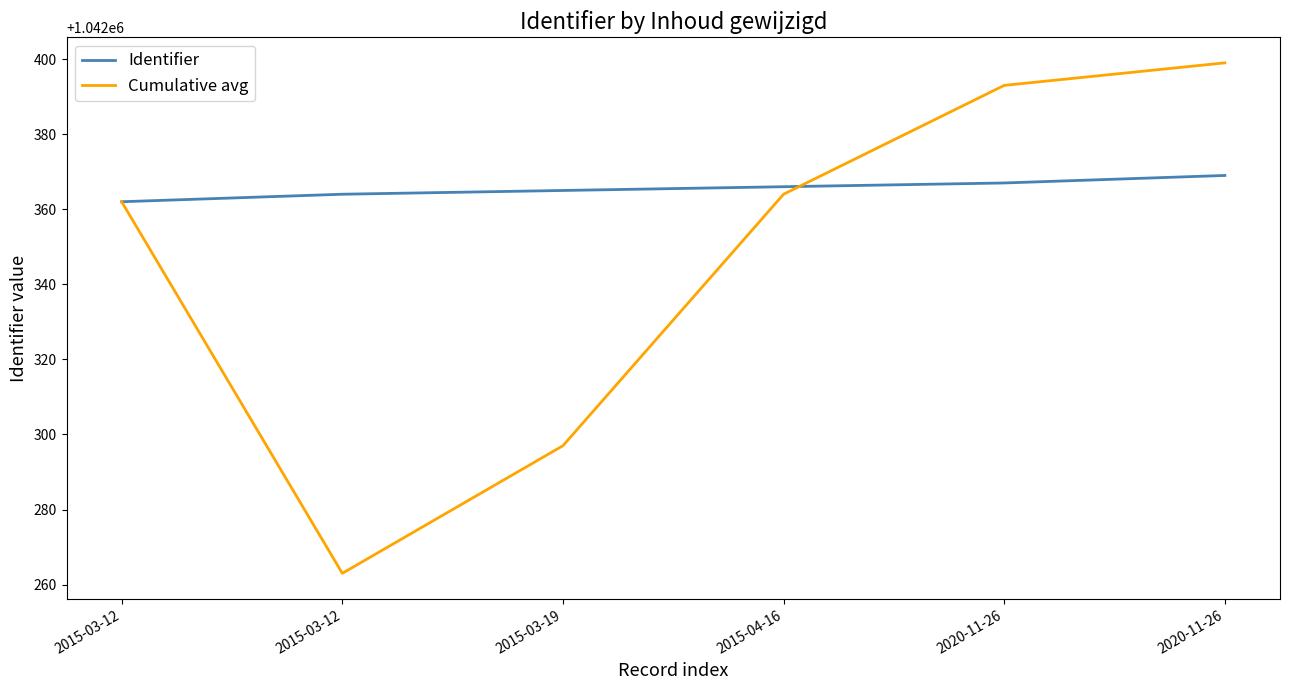

What is the label of the 4th point from the right?

2015-03-19